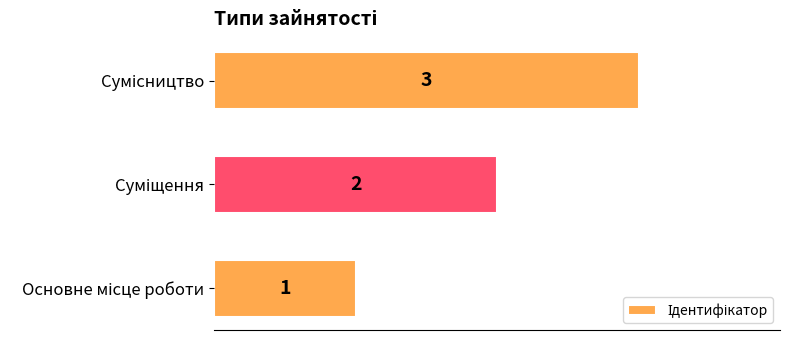

What is the maximum value shown in the chart?

3